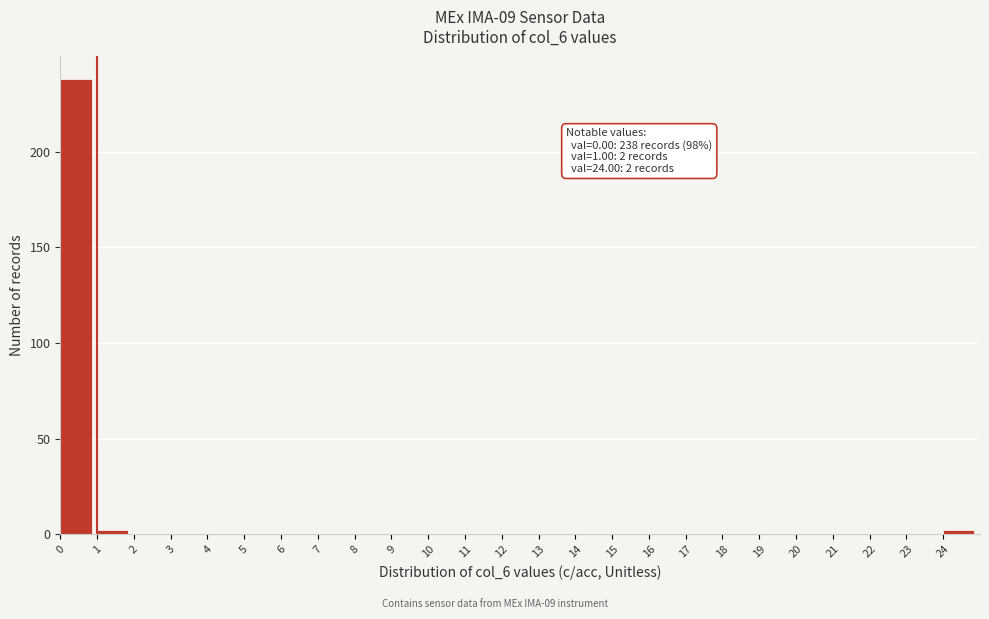

Over which range of the x-axis is the bar tallest?

0 to 1